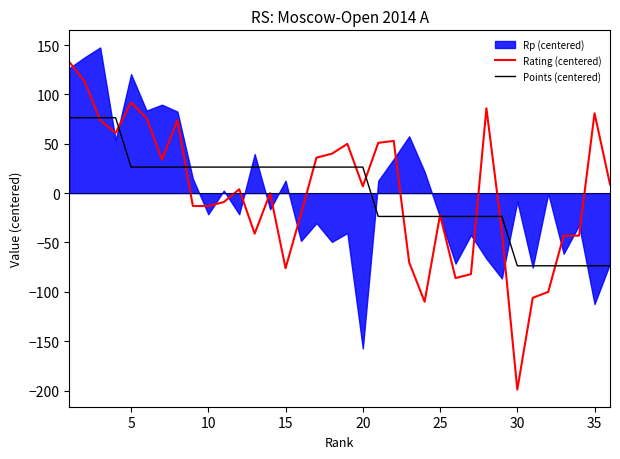

At which label does Rating (centered) reach its minimum?

30